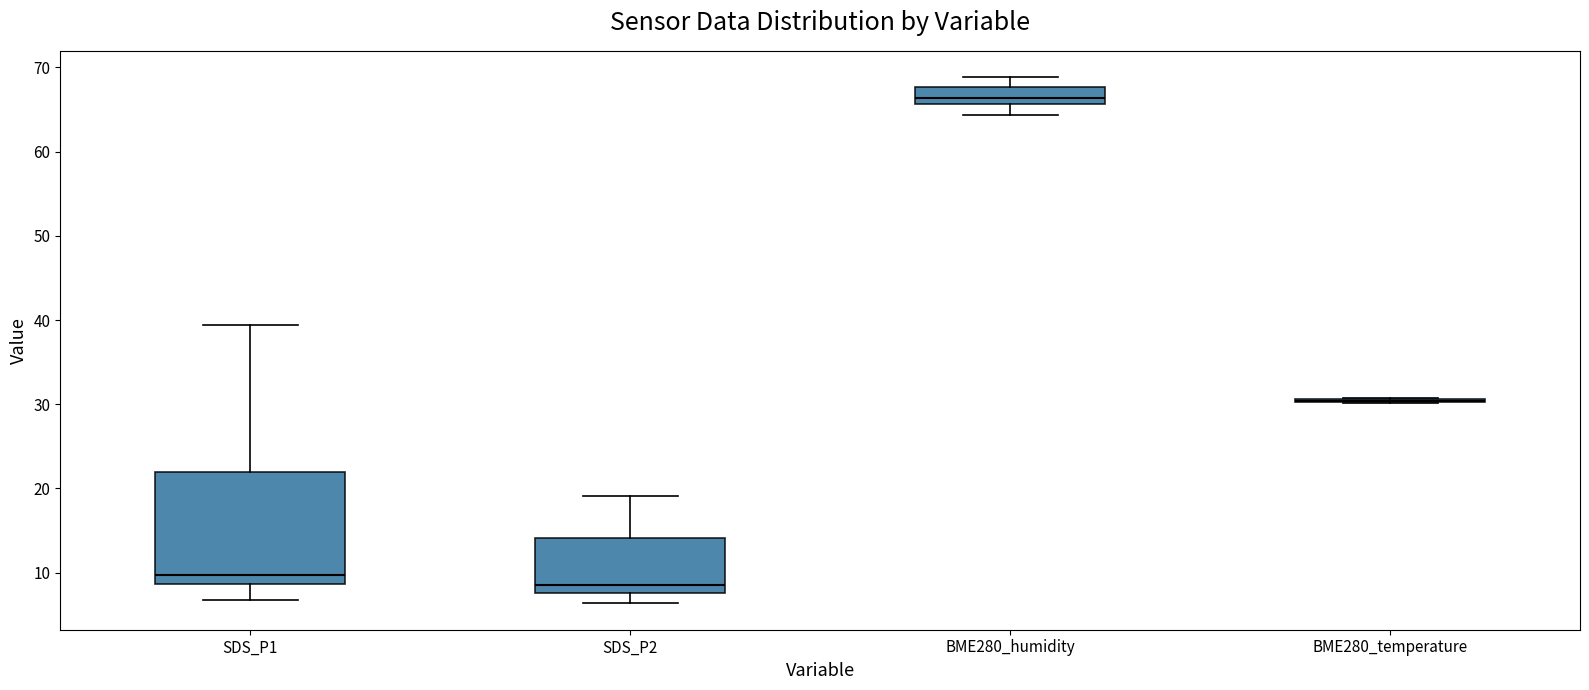

Reading left to right, transcribe this box plot: for each box, give where its median line is, the range the box spans, and where its two whiskers end, as read against the y-axis. The values are not printed on the chart, so give them approximately, as read against the axis.

SDS_P1: median 10, box 9 to 22, whiskers 7 to 39
SDS_P2: median 8 (just above the box's lower edge), box 8 to 14, whiskers 6 to 19
BME280_humidity: median 66 (inside the box), box 66 to 68, whiskers 64 to 69
BME280_temperature: box collapsed to a line at 30, whiskers 30 to 31